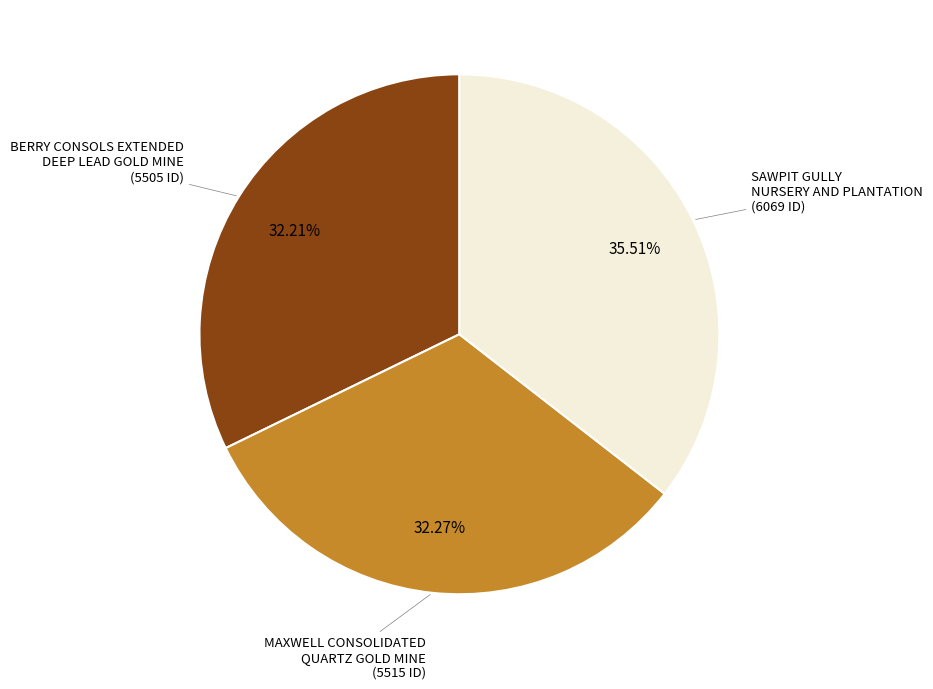

Is there any slice that represents more than half of the pie?

No